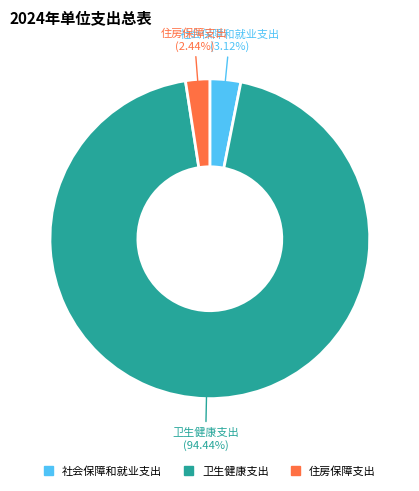

To the nearest percent, what portion does 卫生健康支出 represent?

94%